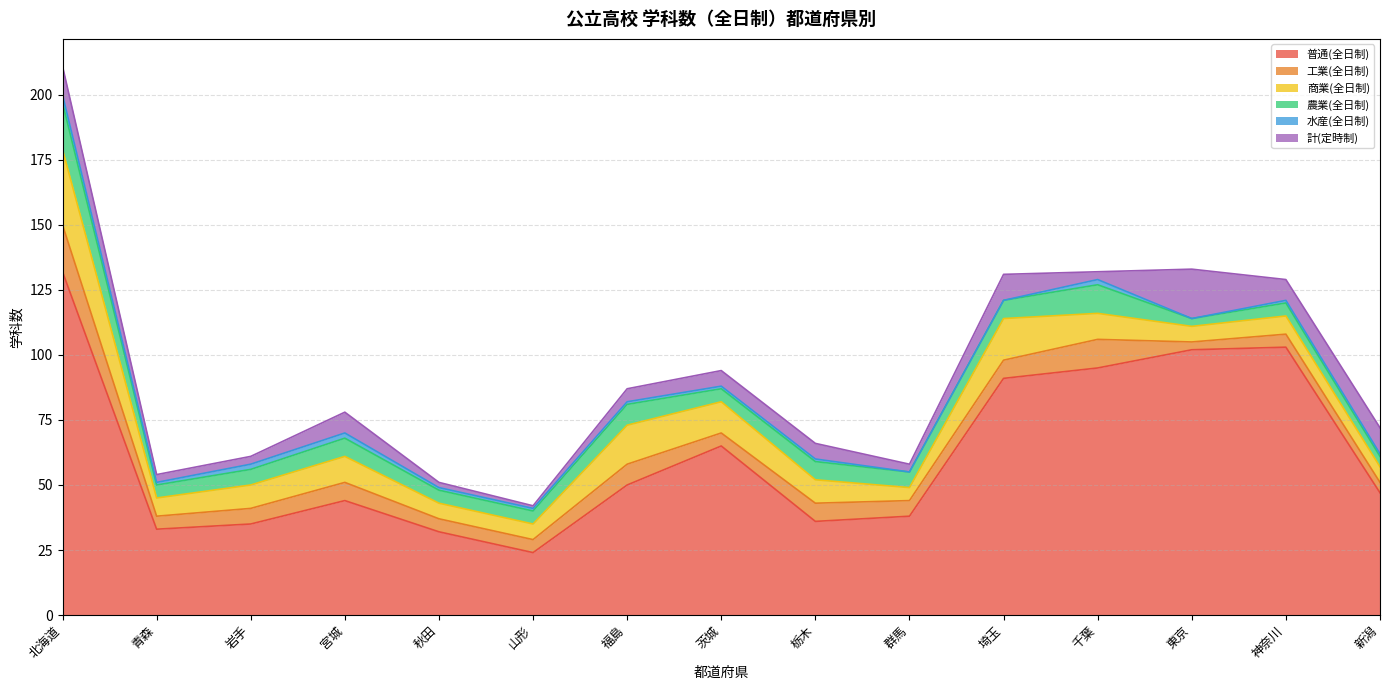

At which category does 普通(全日制) reach its first local peak?

宮城